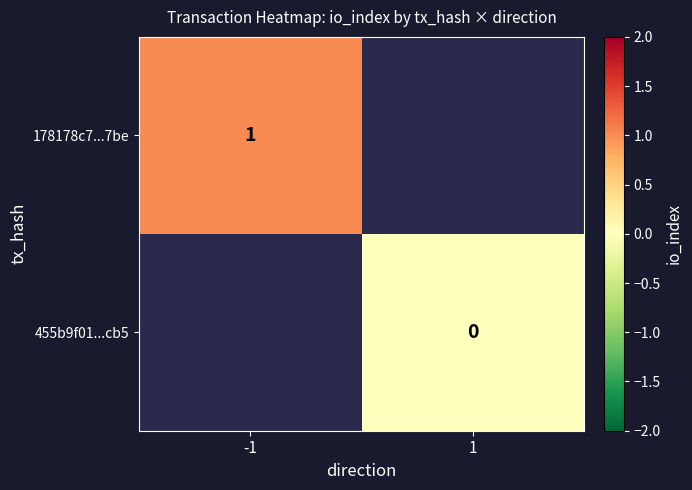

Is the value of 455b9f01...cb5 at 1 greater than the value of 178178c7...7be at -1?

No